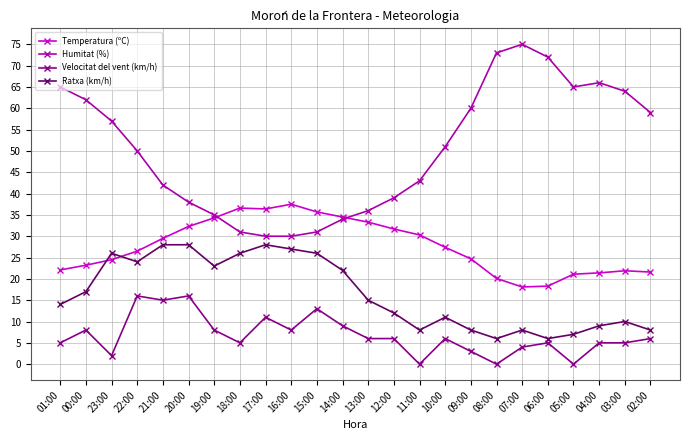

What is the sum of the Humitat (%) values at 10:00 and 16:00?

81.0